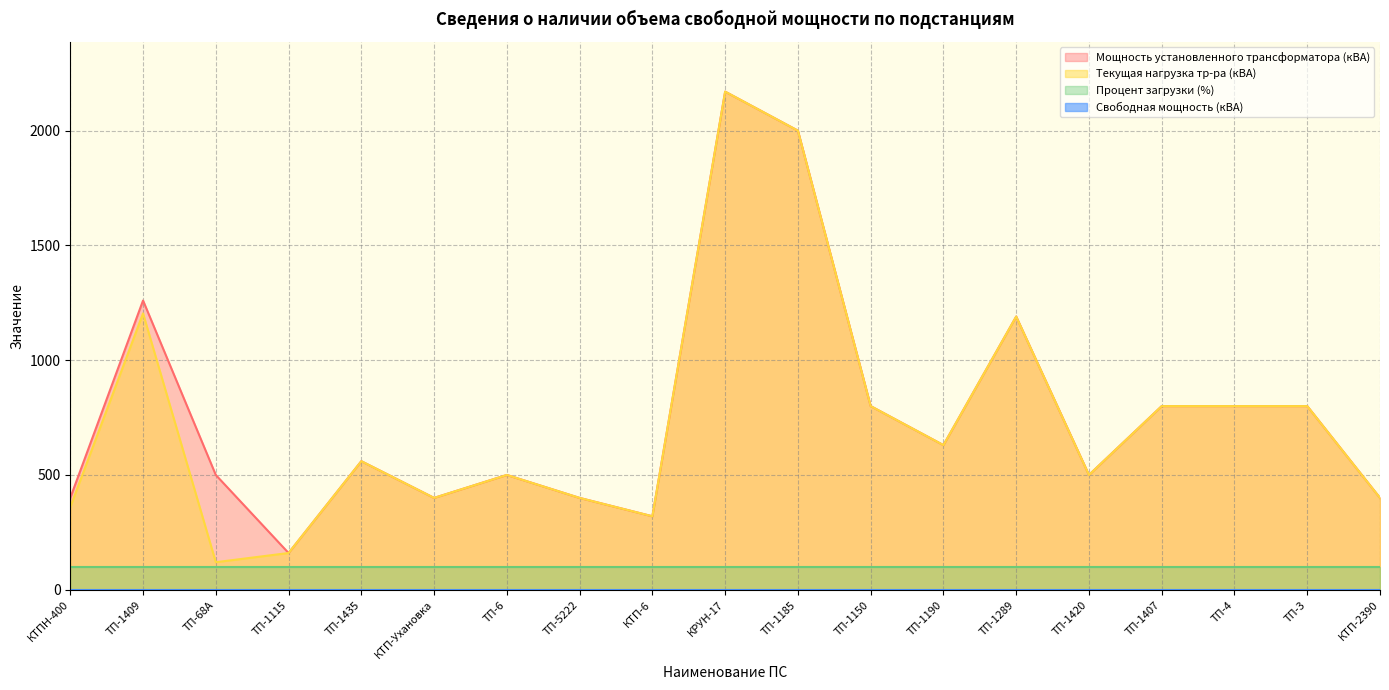

Where is the first local minimum for Текущая нагрузка тр-ра (кВА)?

ТП-68А